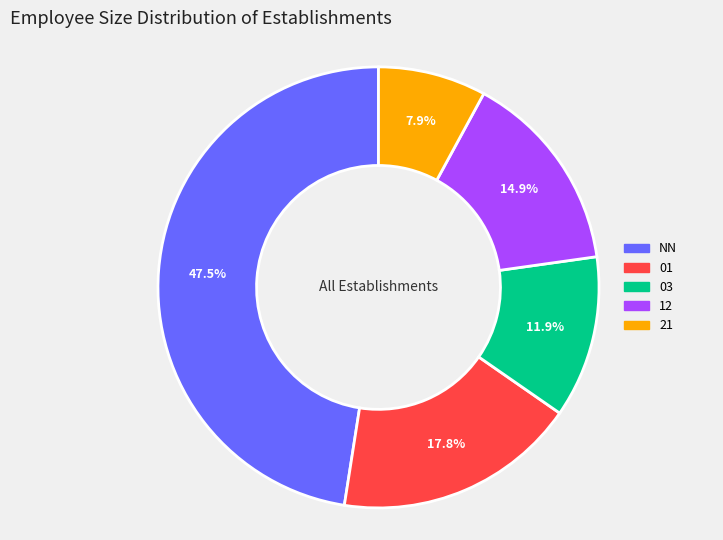

The 21 slice represents 8% of the pie. True or false?

True